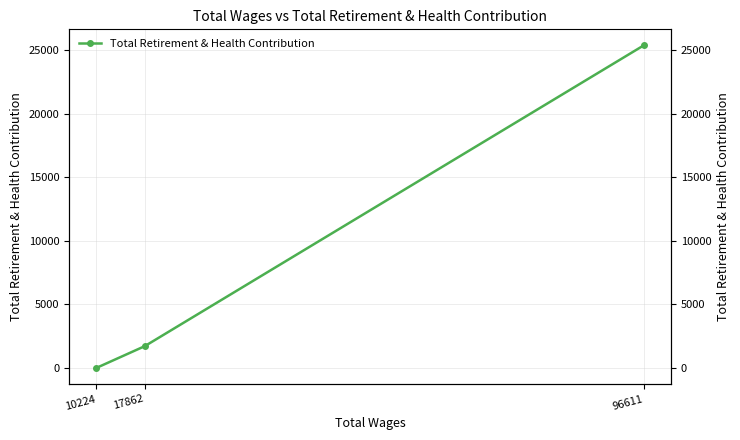

Is it true that the value at 96611 is 25381?

True